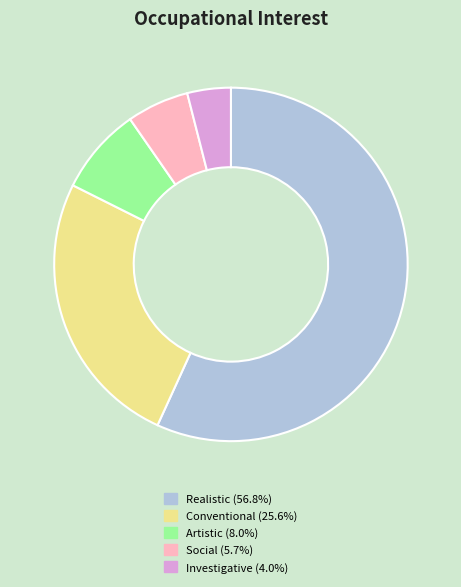

Between Social and Investigative, which is larger?

Social